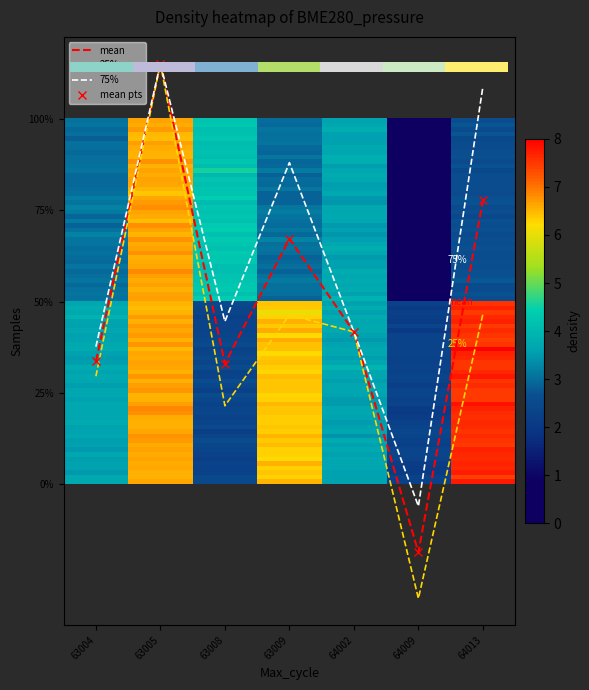

What is the spread (max minus min) of values at 63009?

1.7